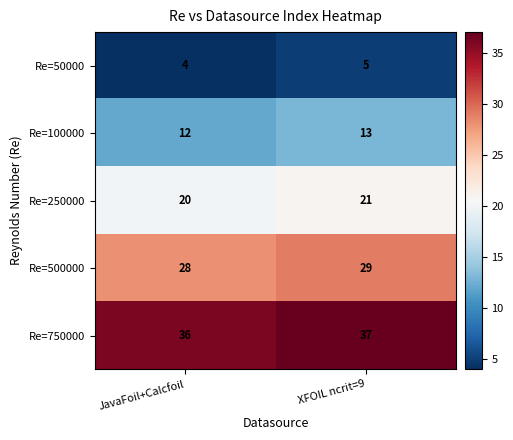

Reading right to left, list all the values displayed in this chart.

Re=50000: XFOIL ncrit=9=5	JavaFoil+Calcfoil=4
Re=100000: XFOIL ncrit=9=13	JavaFoil+Calcfoil=12
Re=250000: XFOIL ncrit=9=21	JavaFoil+Calcfoil=20
Re=500000: XFOIL ncrit=9=29	JavaFoil+Calcfoil=28
Re=750000: XFOIL ncrit=9=37	JavaFoil+Calcfoil=36